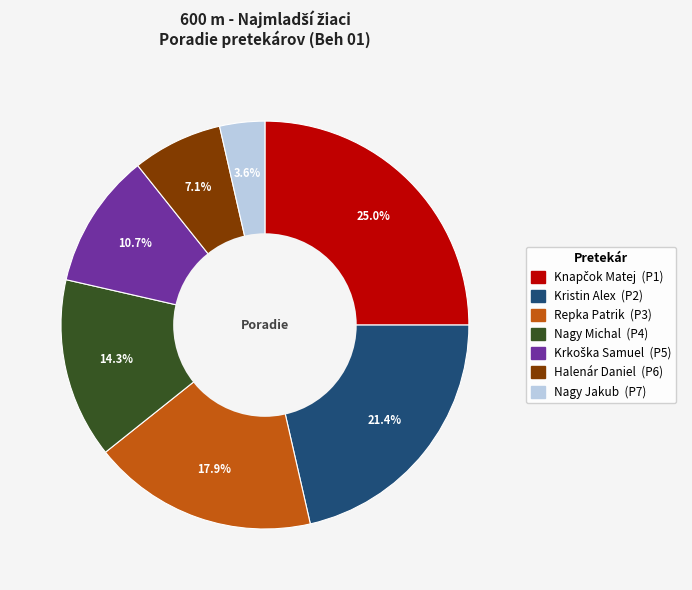

Does Halenár Daniel represent more than half of the total?

No